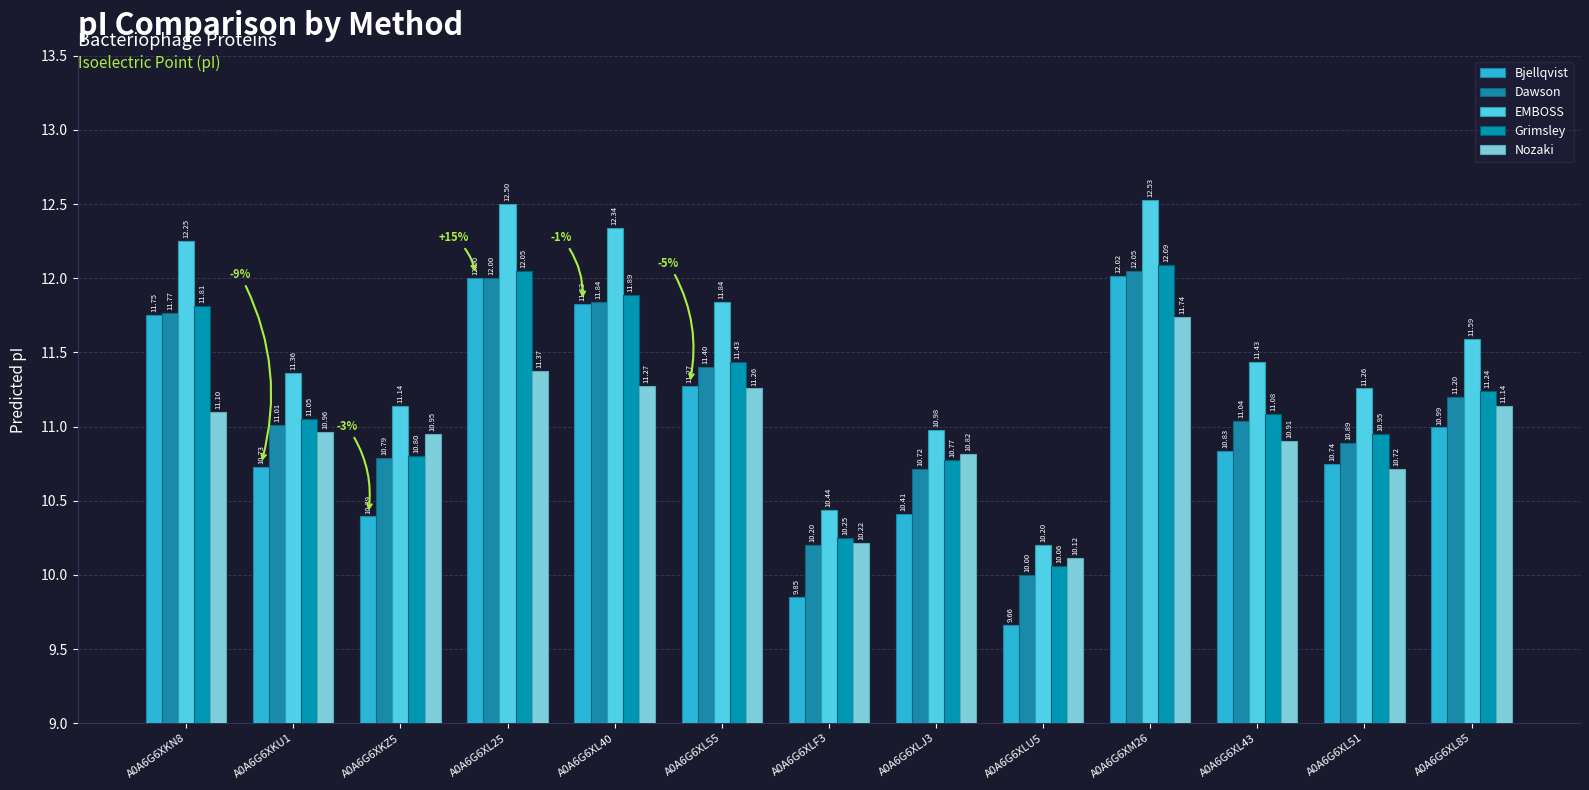

Are the bars grouped side by side (vs. stacked)?

Yes